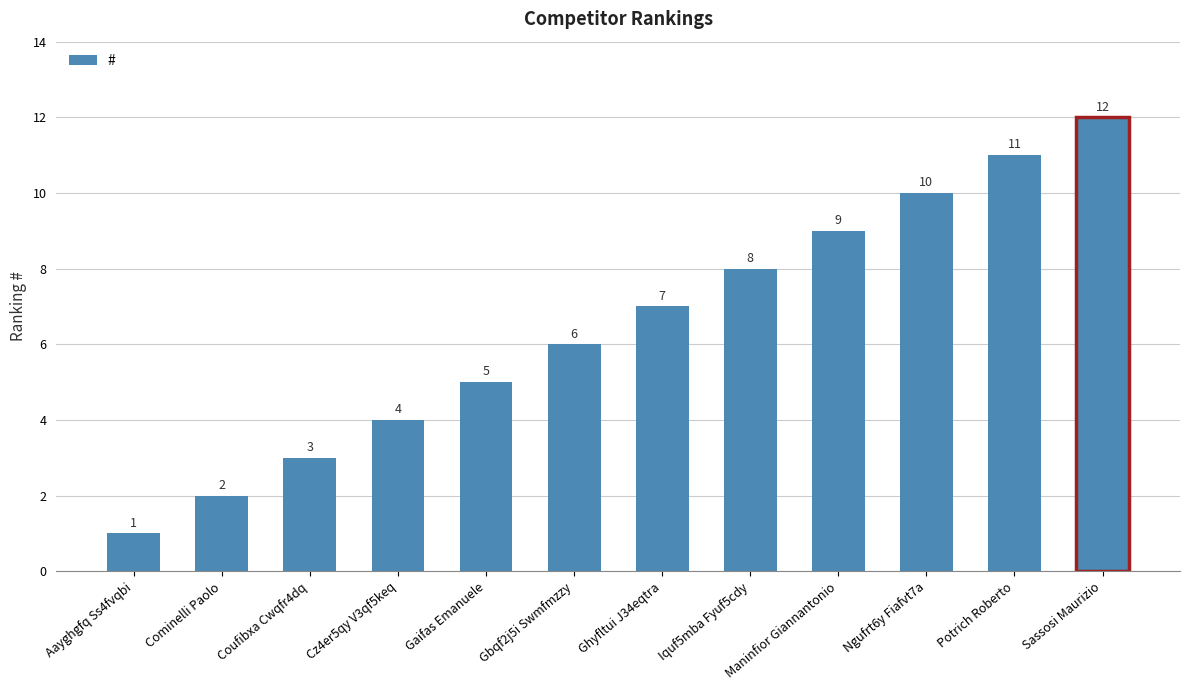

Rank the categories by value from lowest to highest.

Aayghgfq Ss4fvqbi, Cominelli Paolo, Coufibxa Cwqfr4dq, Cz4er5qy V3qf5keq, Gaifas Emanuele, Gbqf2j5i Swmfmzzy, Ghyfltui J34eqtra, Iquf5mba Fyuf5cdy, Maninfior Giannantonio, Ngufrt6y Fiafvt7a, Potrich Roberto, Sassosi Maurizio